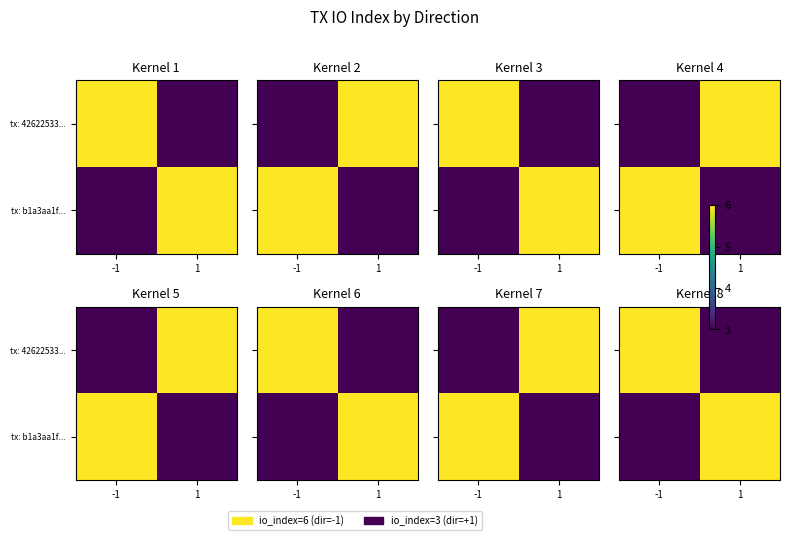

Rank the series at -1 from lowest to highest value.

tx: b1a3aa1f..., tx: 42622533...